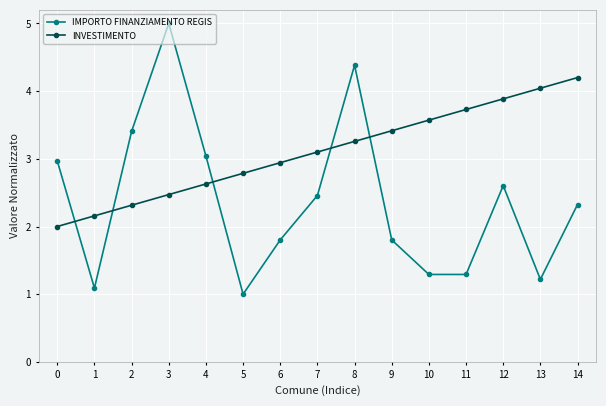

Reading left to right, extract all data points from this chart.

IMPORTO FINANZIAMENTO REGIS: 0=3.0	1=1.1	2=3.4	3=5.0	4=3.0	5=1.0	6=1.8	7=2.5	8=4.4	9=1.8	10=1.3	11=1.3	12=2.6	13=1.2	14=2.3
INVESTIMENTO: 0=2.0	1=2.2	2=2.3	3=2.5	4=2.6	5=2.8	6=2.9	7=3.1	8=3.3	9=3.4	10=3.6	11=3.7	12=3.9	13=4.0	14=4.2